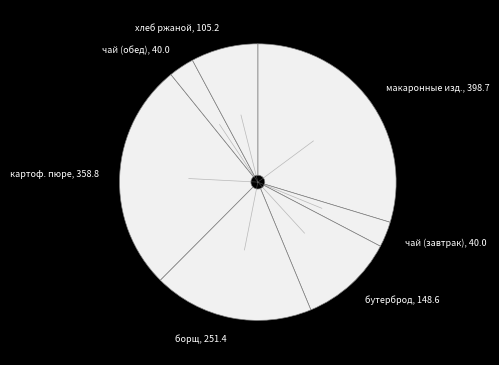

Between бутерброд, 148.6 and чай (завтрак), 40.0, which is larger?

бутерброд, 148.6